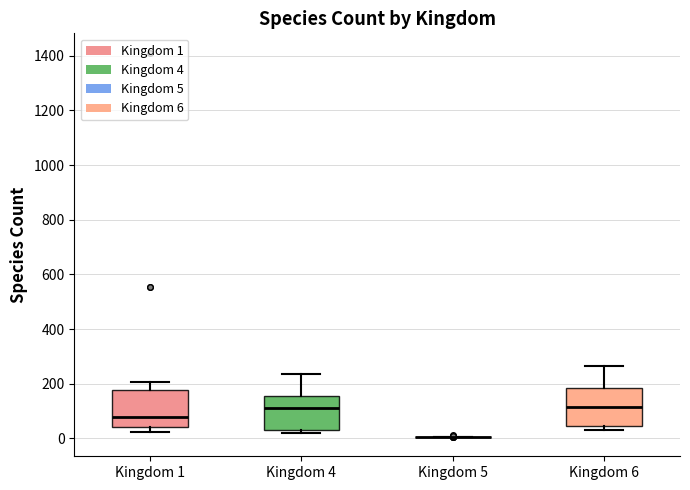

Reading left to right, transcribe this box plot: for each box, give where its median line is, the range the box spans, and where its two whiskers end, as read against the y-axis. The values are not printed on the chart, so give them approximately, as read against the axis.

Kingdom 1: median 80, box 40 to 180, whiskers 20 to 200
Kingdom 4: median 120, box 40 to 160, whiskers 20 to 240
Kingdom 5: box collapsed to a line at 0, whiskers 0 to 0
Kingdom 6: median 120, box 40 to 180, whiskers 20 to 260